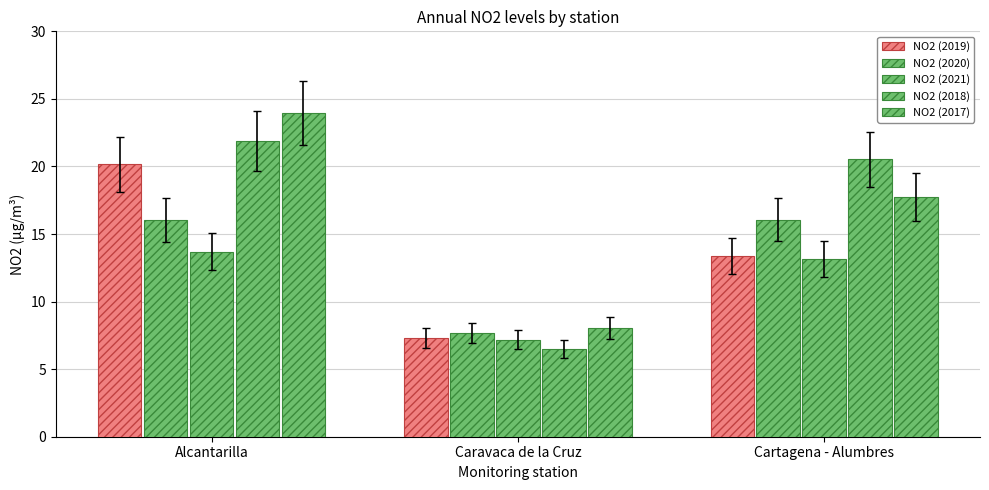

What is the approximate value of NO2 (2017) at Cartagena - Alumbres?

17.7